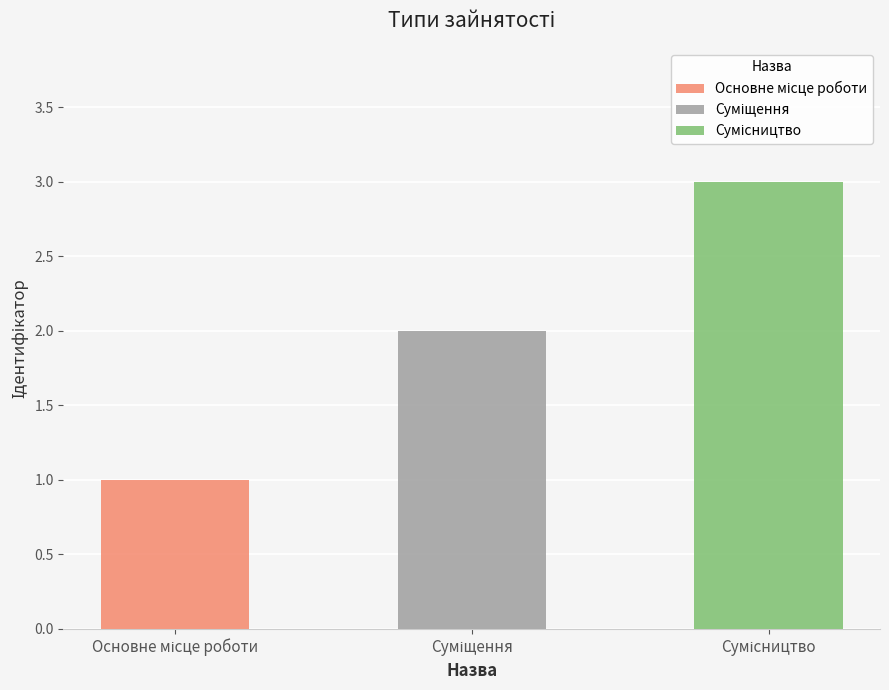

Where is the data nearest to the value 2?

Суміщення